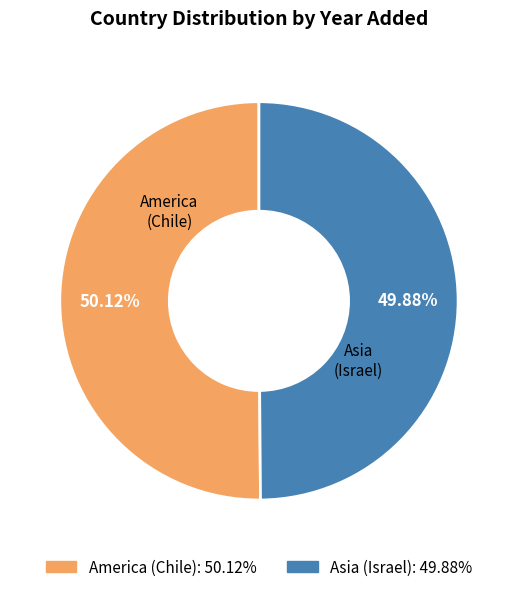

Is it true that America (Chile) is 50% of the pie?

True